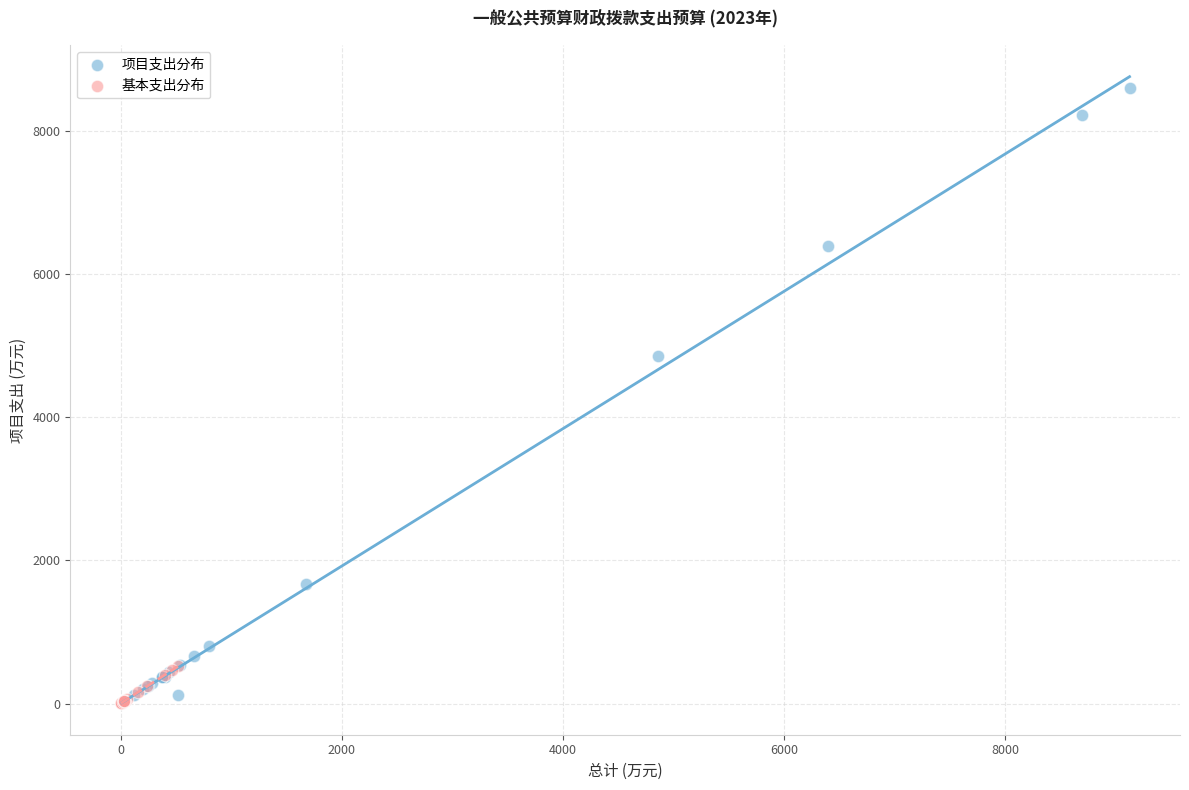

Which series has the widest spread of Y values?

项目支出分布